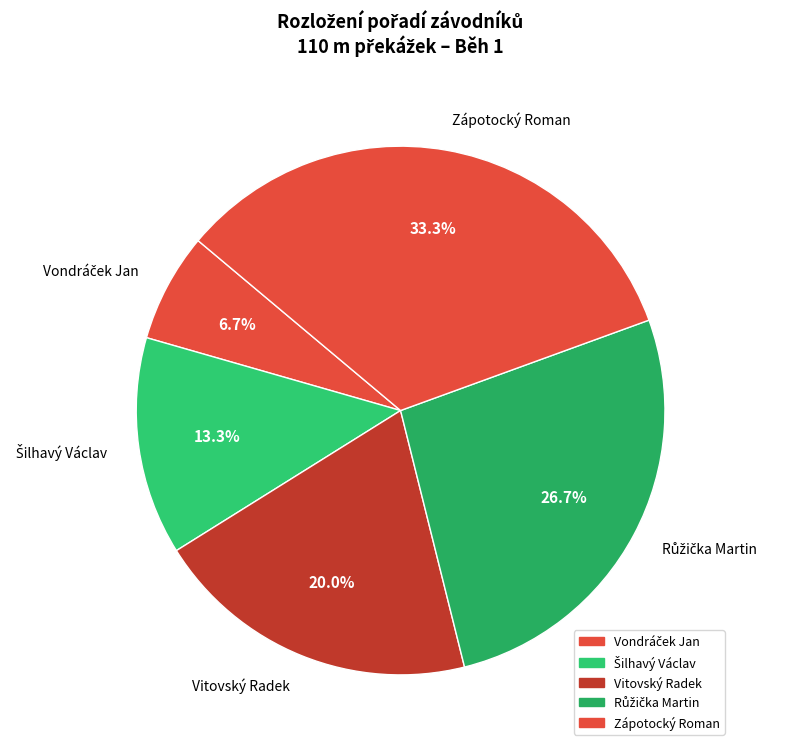

Is there a majority slice in this chart?

No